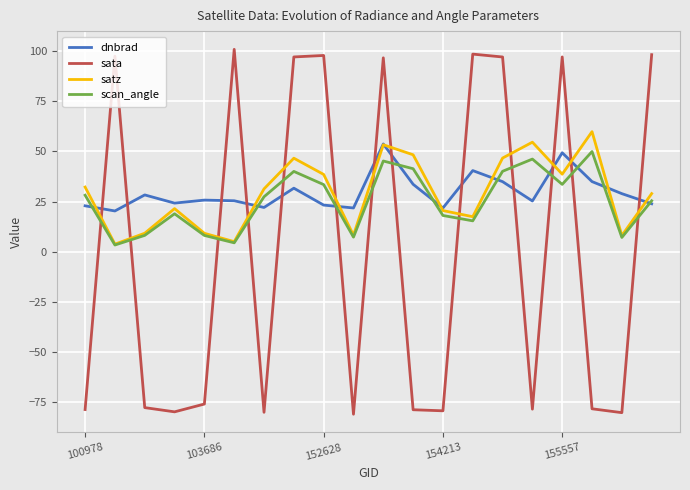

Which series has the largest range (max minus min)?

sata